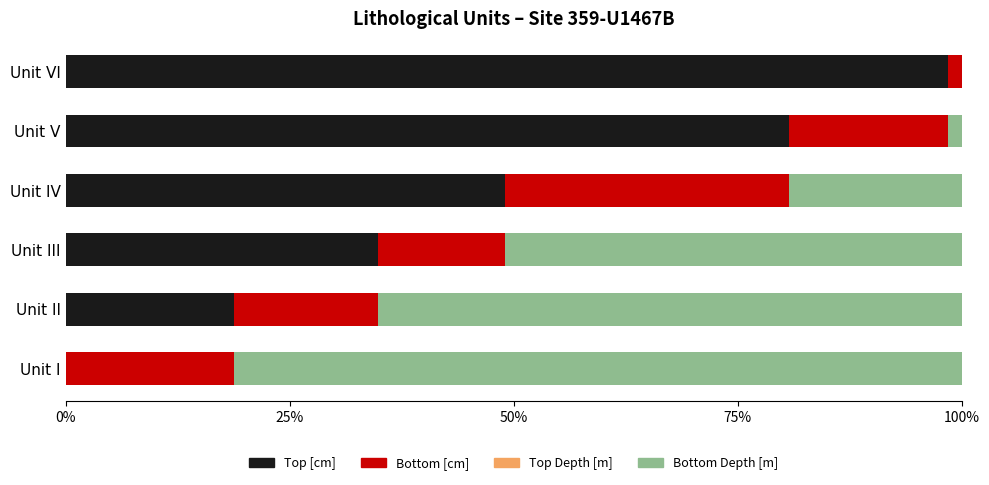

Read the Top [cm] value at Unit II.

18.8